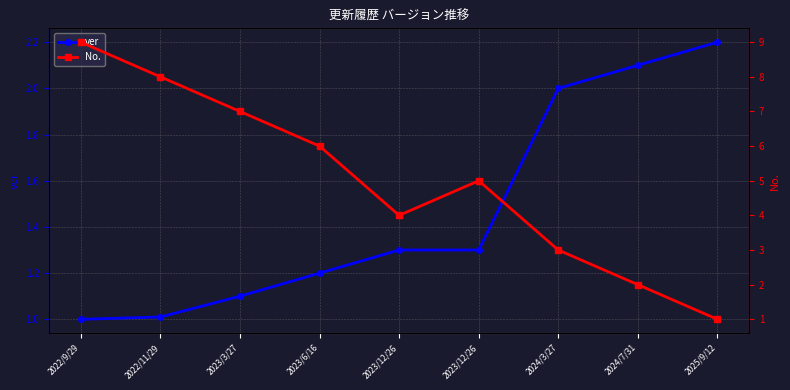

What is the average value of the ver series?

1.5